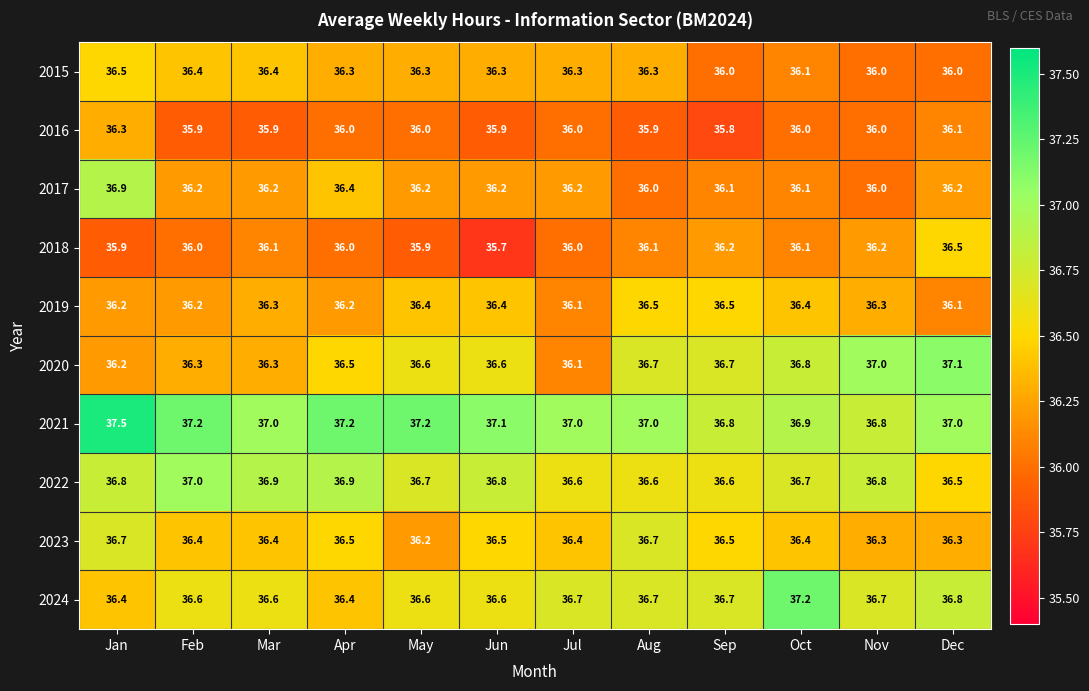

What is the average value of the 2022 series?

36.7